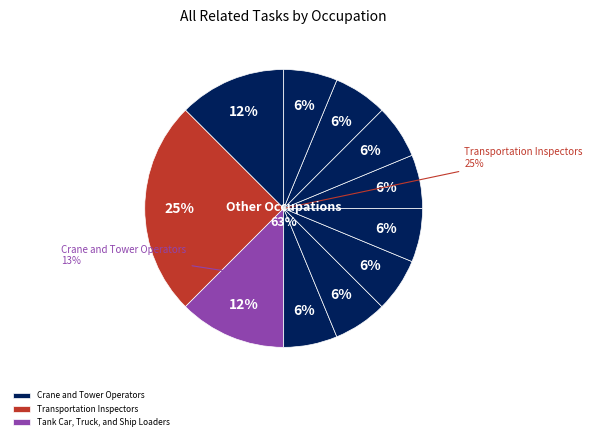

How much of the chart is everything except Crane and Tower Operators?

87.5%